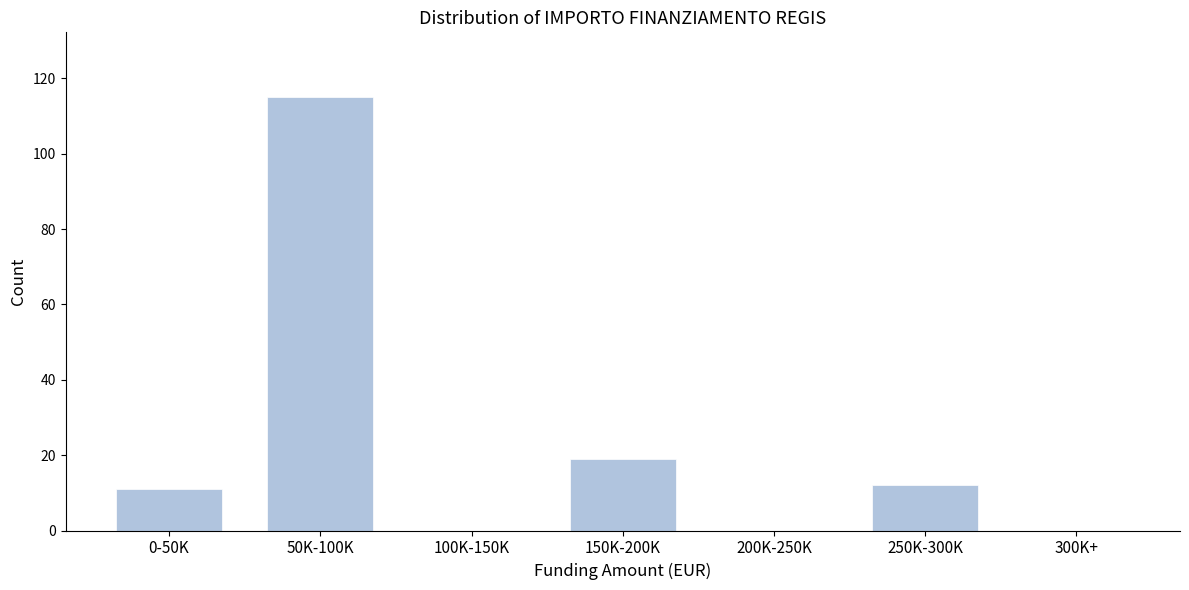

Reading right to left, what are all the values shown in this chart?

300K+=0	250K-300K=12	200K-250K=0	150K-200K=19	100K-150K=0	50K-100K=115	0-50K=11